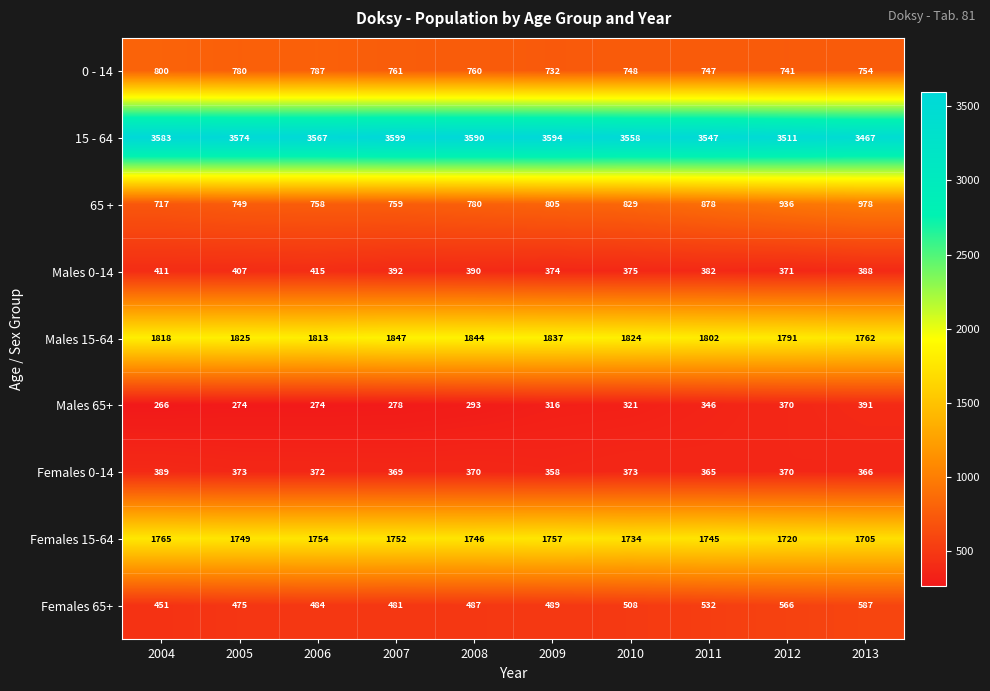

At which category does the chart reach its peak across all series?

2007